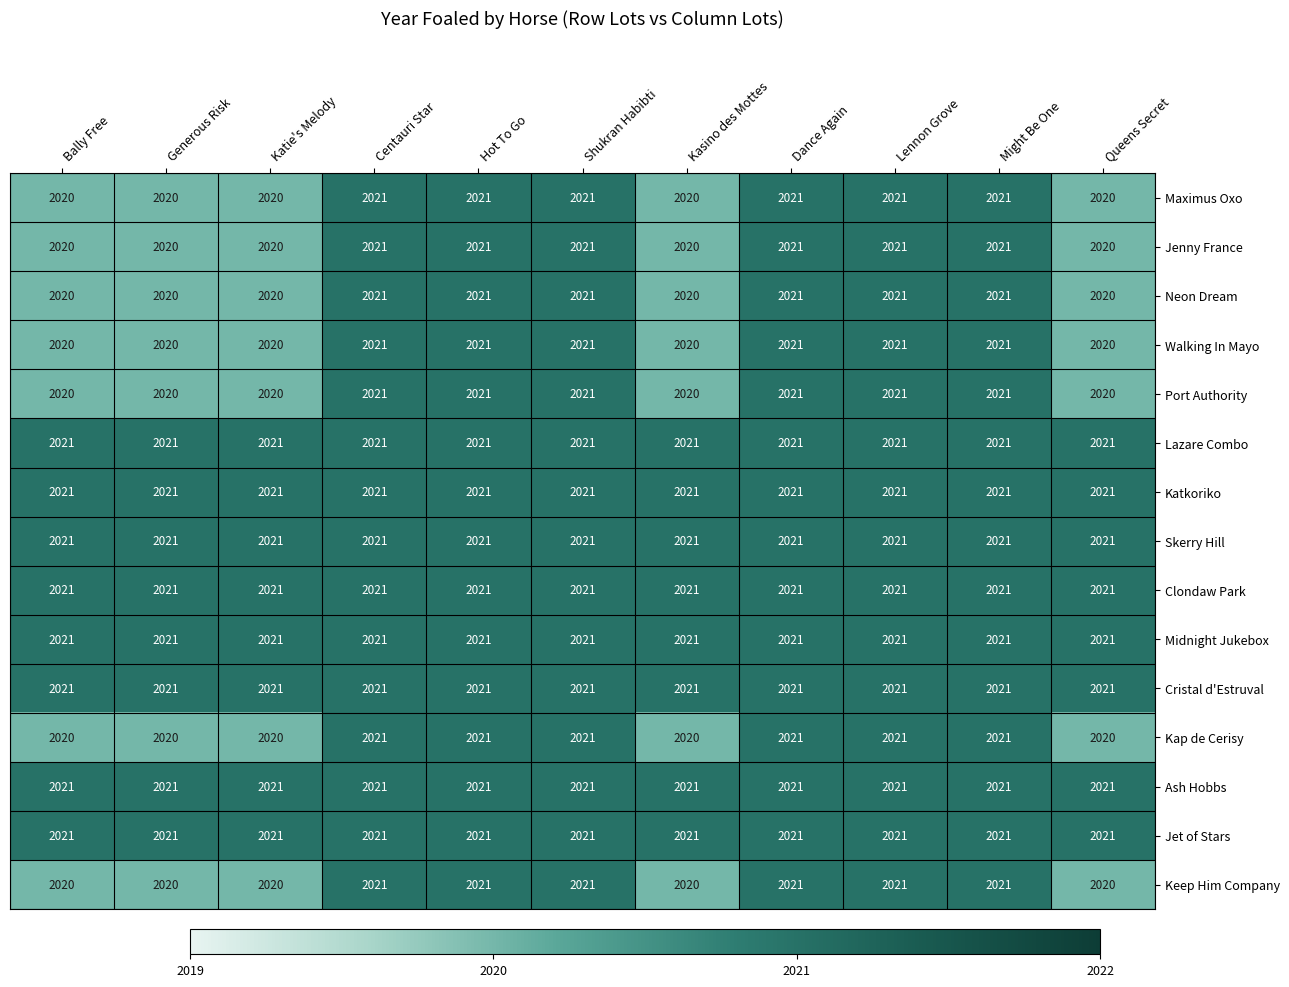

Is it true that Neon Dream equals 3204 at Might Be One?

False